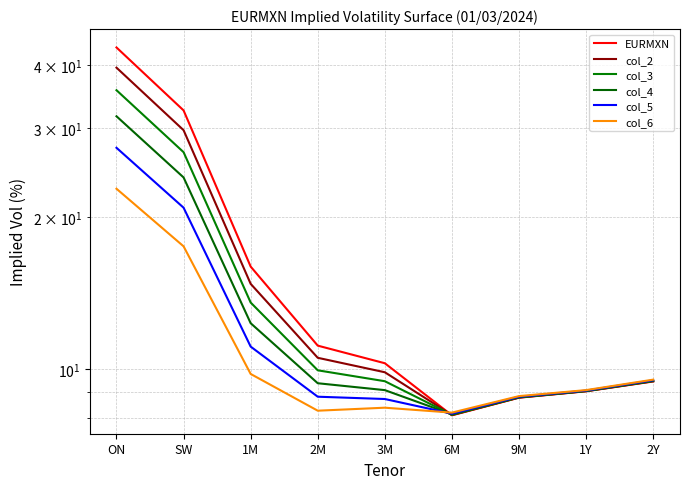

Which series has the largest range (max minus min)?

EURMXN